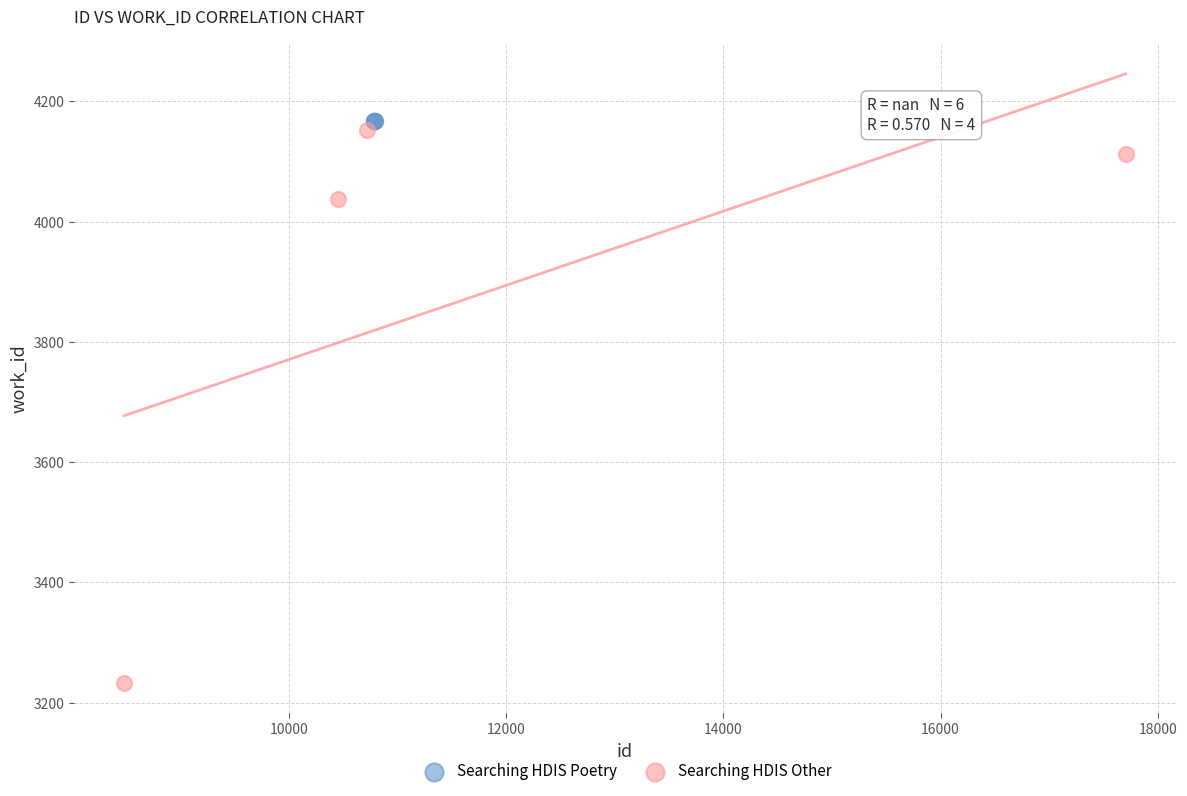

Which series reaches the minimum Y coordinate?

Searching HDIS Other